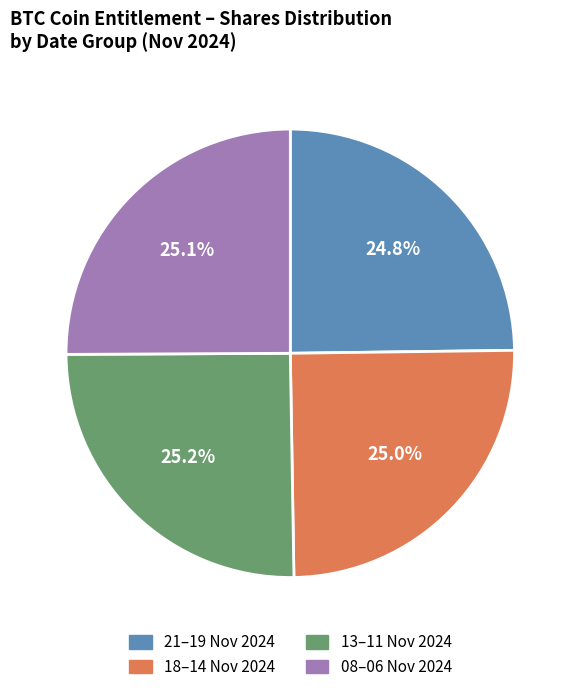

Approximately how many times larger is the value at 13–11 Nov 2024 compared to 08–06 Nov 2024?

1.0